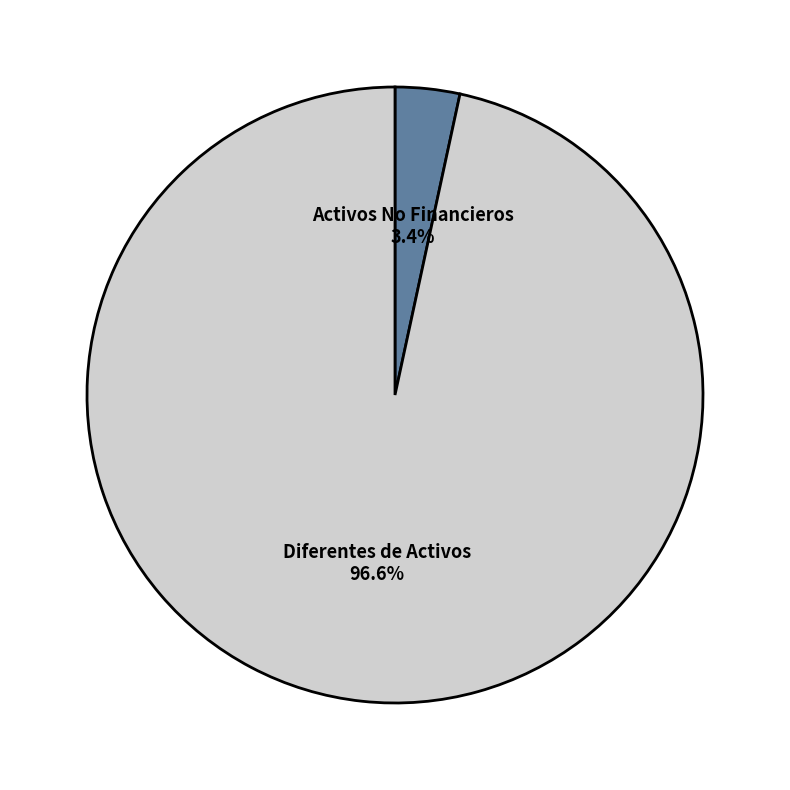

Does any single category account for the majority?

Yes